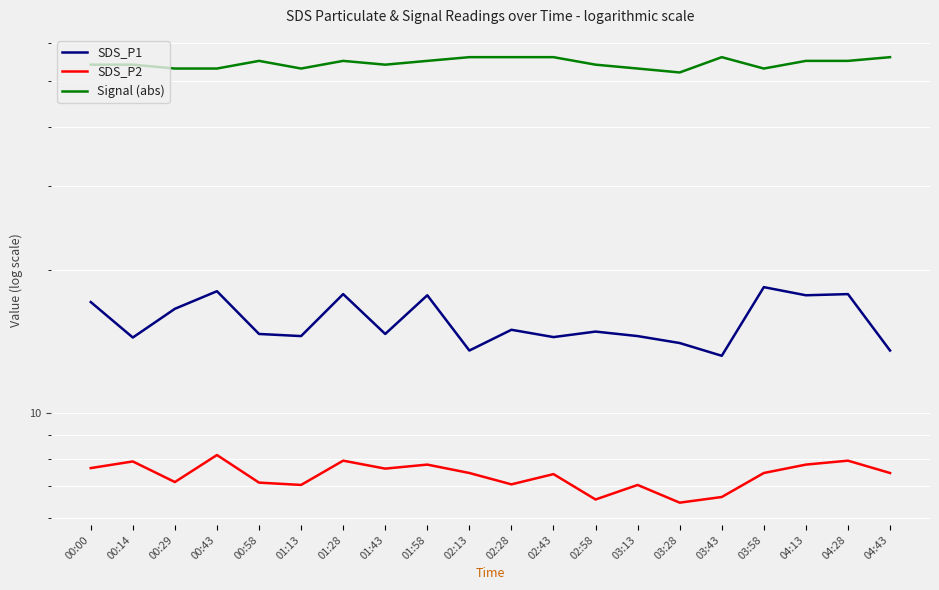

At which category is the sum across all series the highest?

01:28